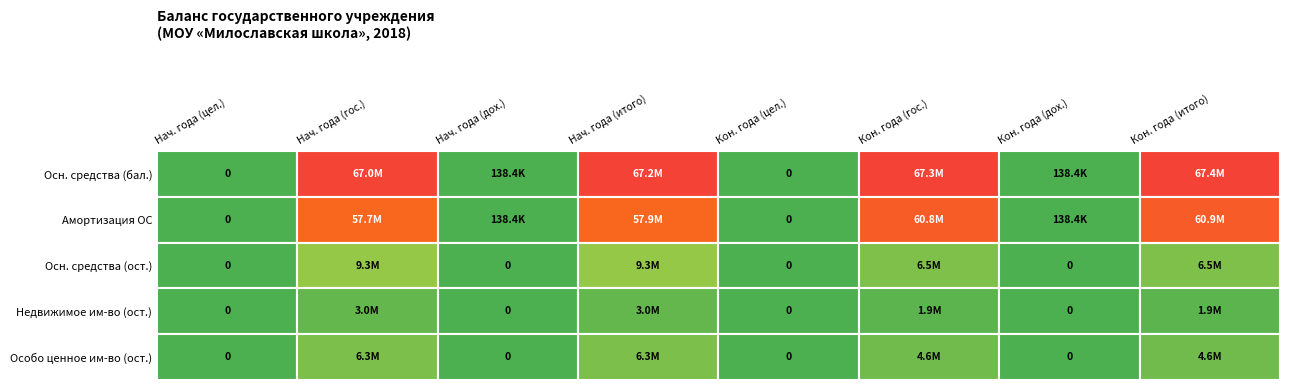

Reading left to right, what are all the values shown in this chart?

Осн. средства (бал.): 0=0.0	1=67015314.9	2=138353.9	3=67153668.7	4=0.0	5=67266755.8	6=138353.9	7=67405109.7
Амортизация ОС: 0=0.0	1=57717903.8	2=138353.9	3=57856257.7	4=0.0	5=60753374.6	6=138353.9	7=60891728.5
Осн. средства (ост.): 0=0.0	1=9297411.0	2=0.0	3=9297411.0	4=0.0	5=6513381.2	6=0.0	7=6513381.2
Недвижимое им-во (ост.): 0=0.0	1=3046417.9	2=0.0	3=3046417.9	4=0.0	5=1907110.9	6=0.0	7=1907110.9
Особо ценное им-во (ост.): 0=0.0	1=6250993.1	2=0.0	3=6250993.1	4=0.0	5=4606270.3	6=0.0	7=4606270.3